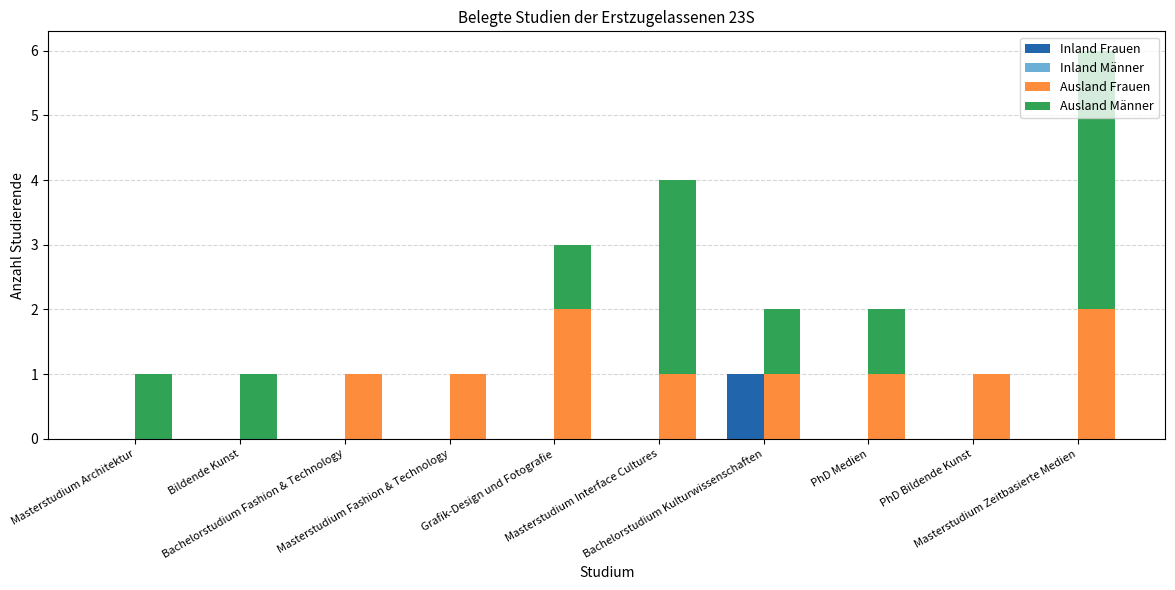

Count the Ausland Männer values in the range 0 to 1.

8